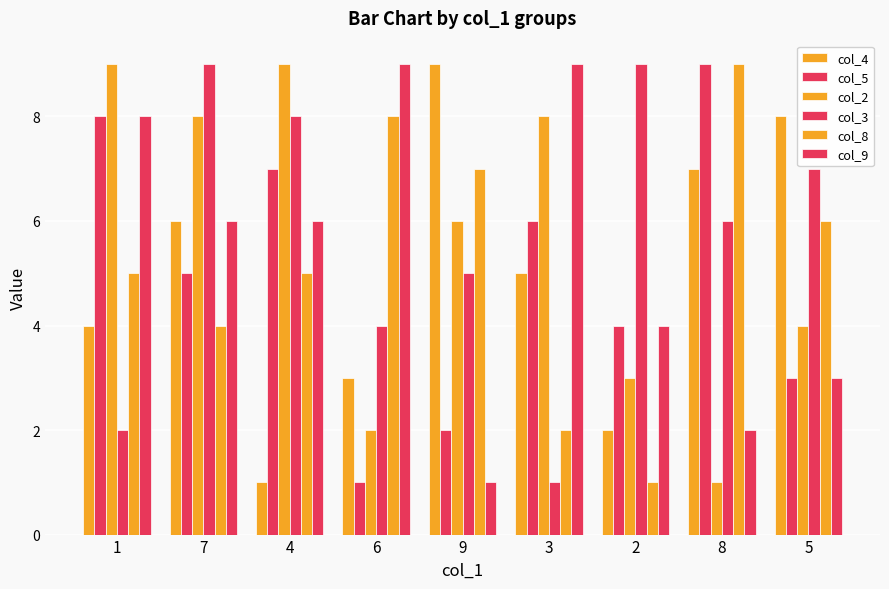

Reading right to left, list all the values displayed in this chart.

col_4: 5=8	8=7	2=2	3=5	9=9	6=3	4=1	7=6	1=4
col_5: 5=3	8=9	2=4	3=6	9=2	6=1	4=7	7=5	1=8
col_2: 5=4	8=1	2=3	3=8	9=6	6=2	4=9	7=8	1=9
col_3: 5=7	8=6	2=9	3=1	9=5	6=4	4=8	7=9	1=2
col_8: 5=6	8=9	2=1	3=2	9=7	6=8	4=5	7=4	1=5
col_9: 5=3	8=2	2=4	3=9	9=1	6=9	4=6	7=6	1=8